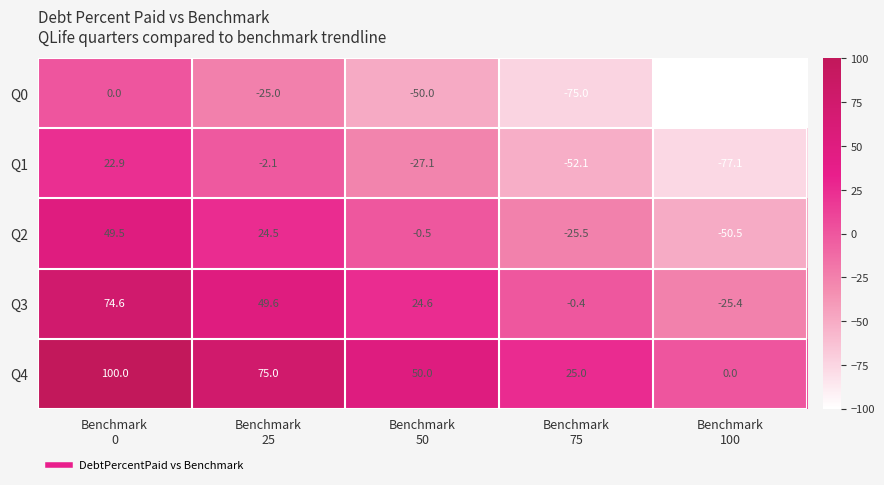

What is the difference between the maximum and second lowest values in the Q0 series?

75.0